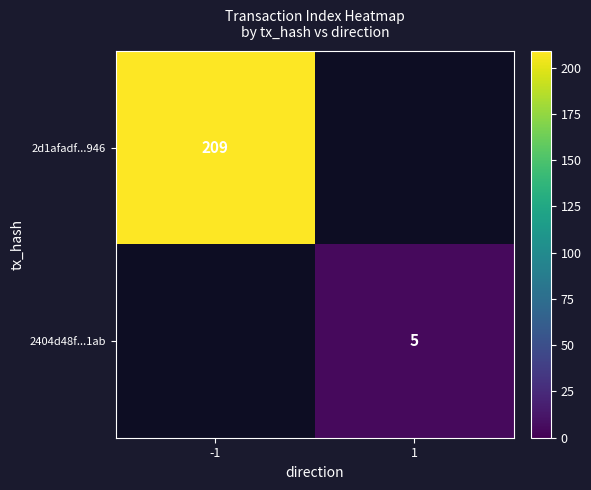

True or false: 2d1afadf...946 has a value of 45 at -1.

False